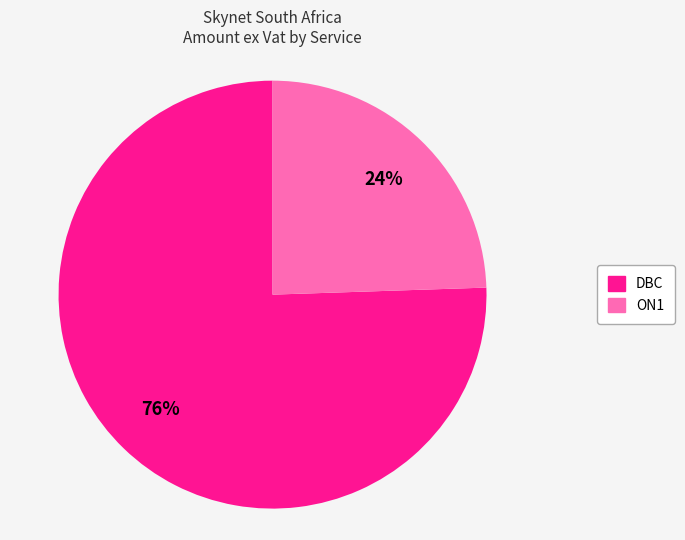

Does any single category account for the majority?

Yes